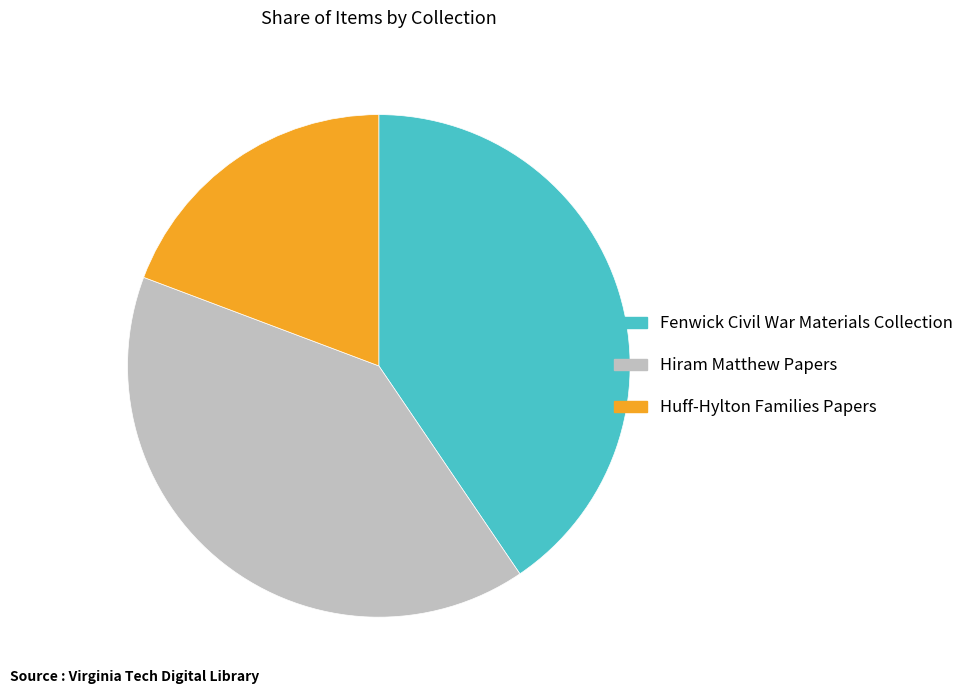

Is there any slice that represents more than half of the pie?

No